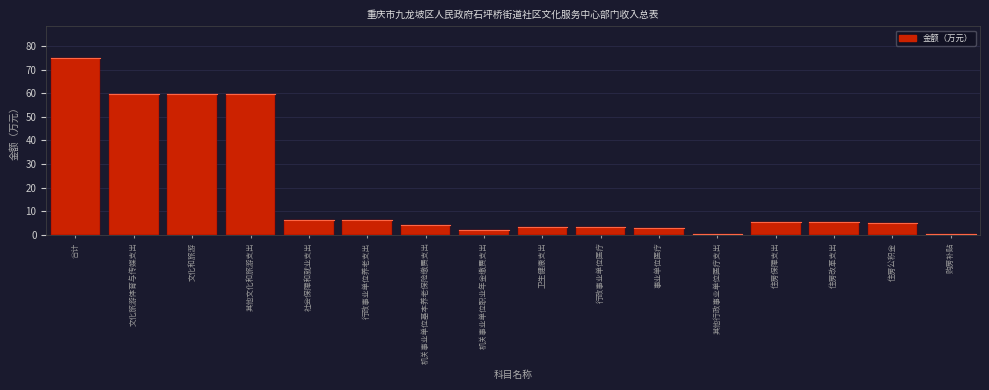

Reading left to right, transcribe all the data shown in this chart.

74.9	59.8	59.8	59.8	6.4	6.4	4.3	2.1	3.1	3.1	2.7	0.4	5.6	5.6	5.2	0.4